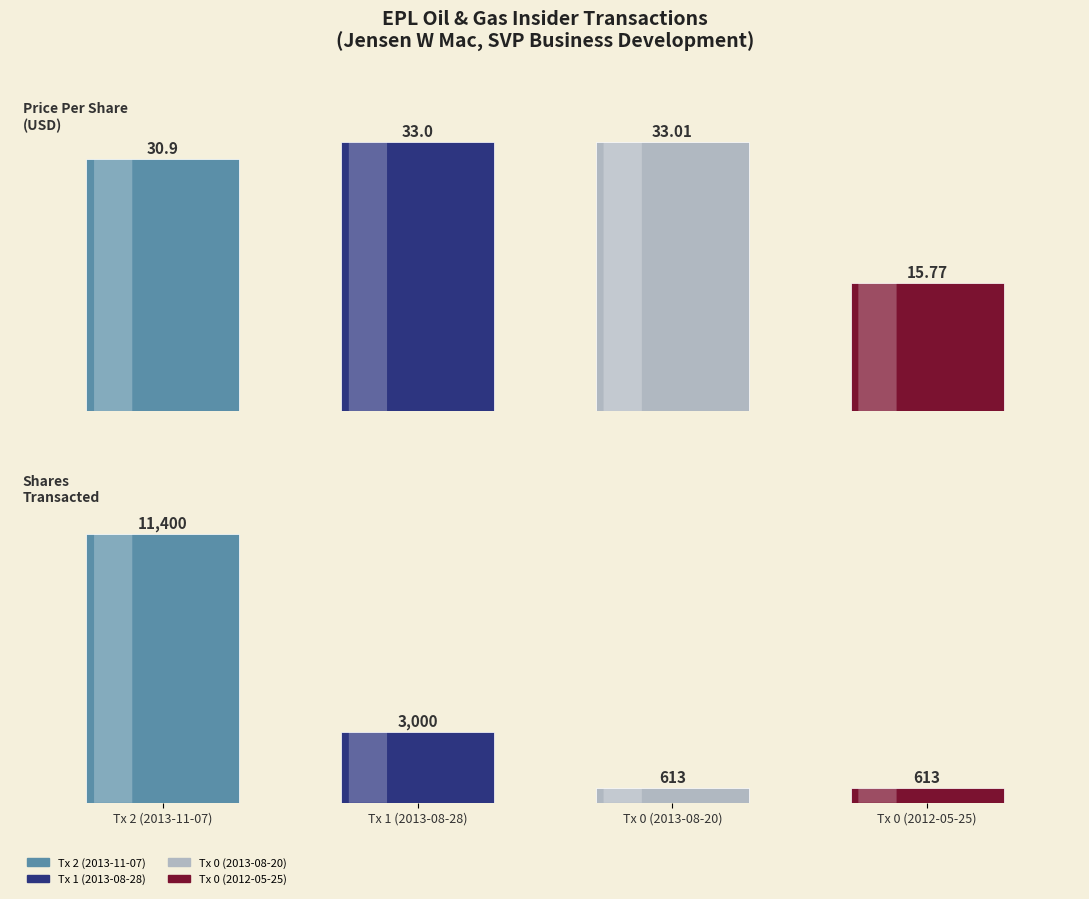

Which has a higher value, Tx 2 (2013-11-07) or Tx 0 (2012-05-25)?

Tx 2 (2013-11-07)